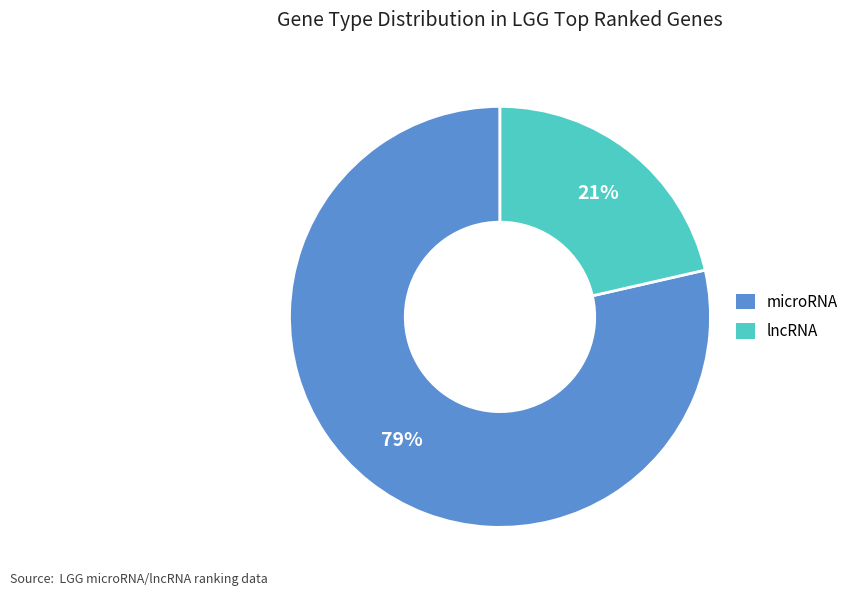

What is the majority slice?

microRNA